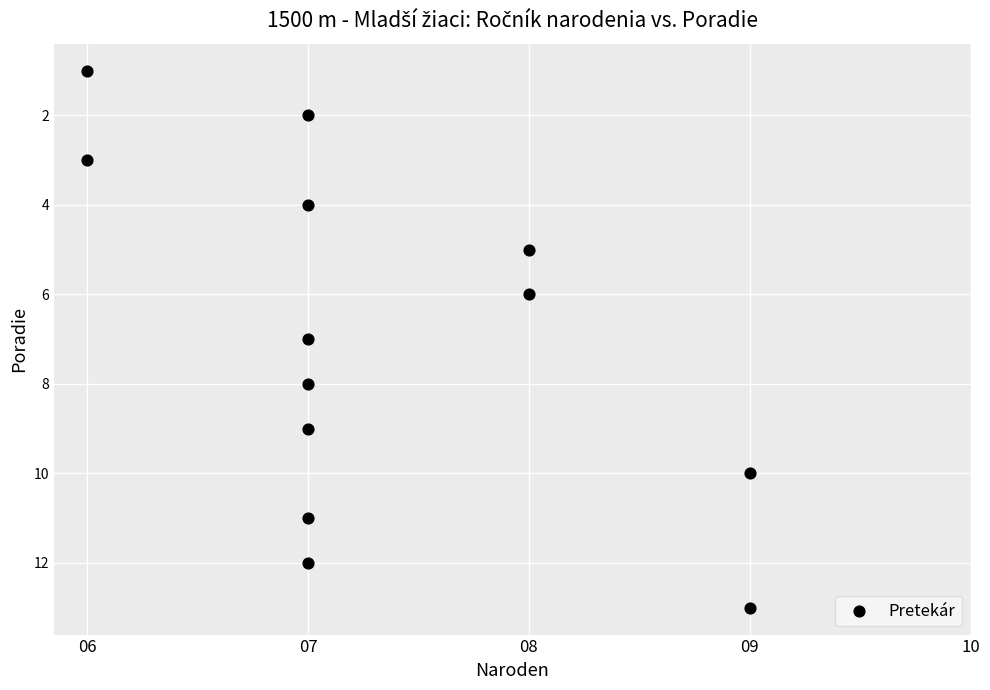

What is the range of Y values (max minus min)?

12